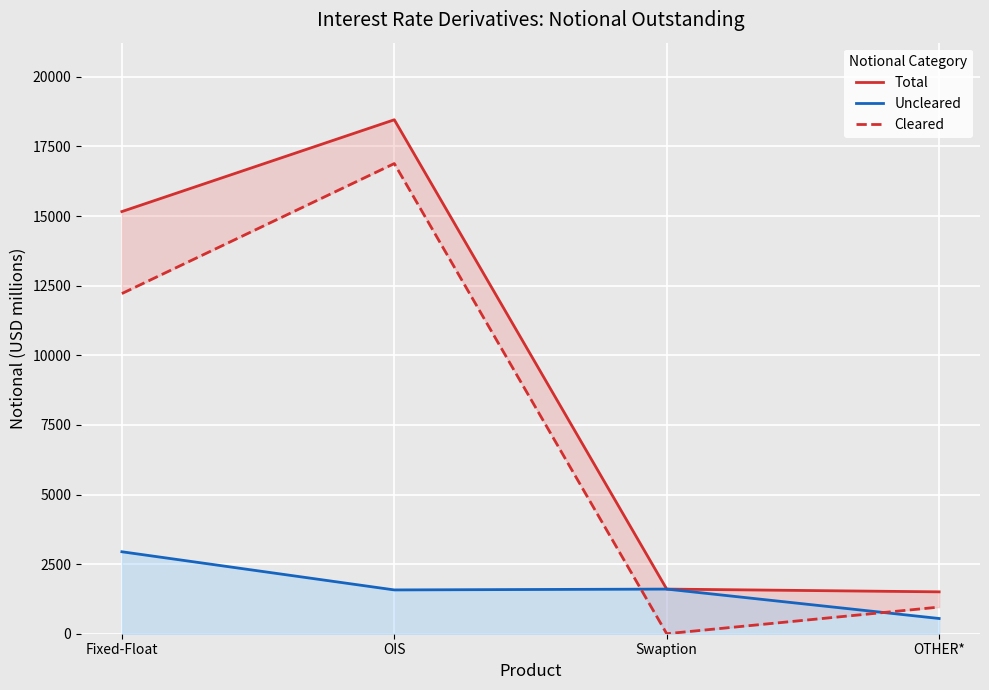

Where do Cleared and Uncleared first cross each other?

OIS and Swaption